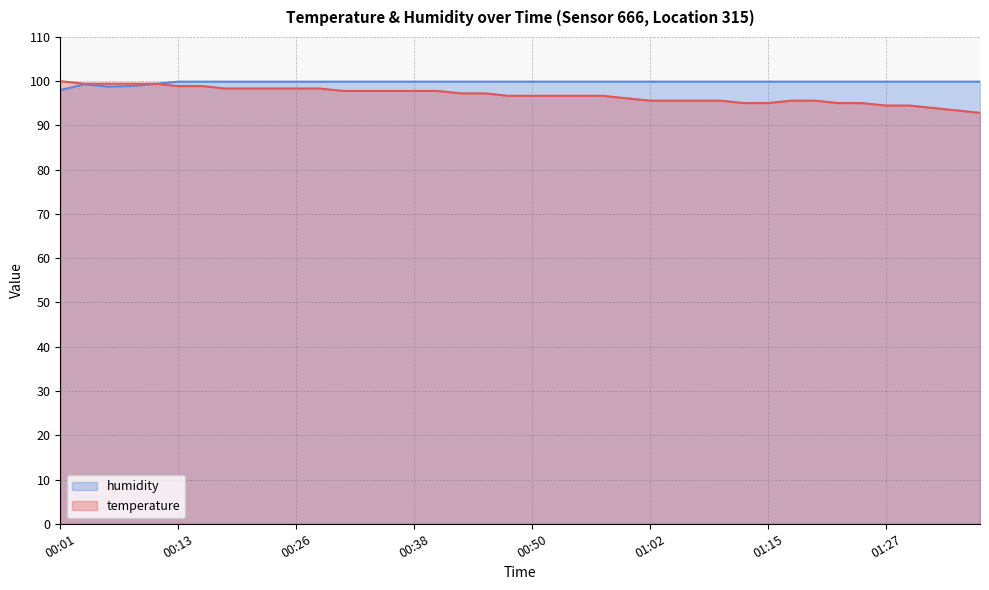

What is the sum of all temperature values?

3873.6